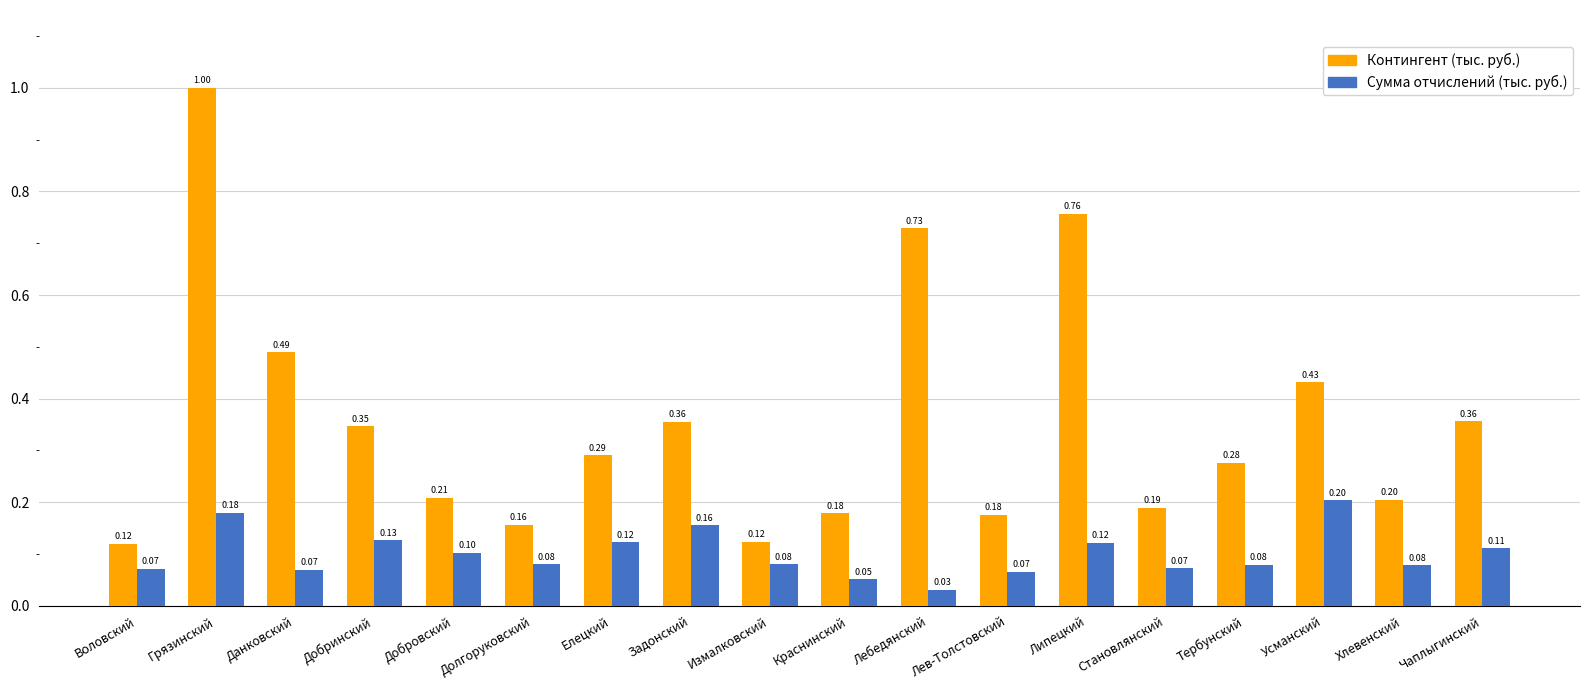

What are all the series names shown in the legend?

Контингент (тыс. руб.), Сумма отчислений (тыс. руб.)